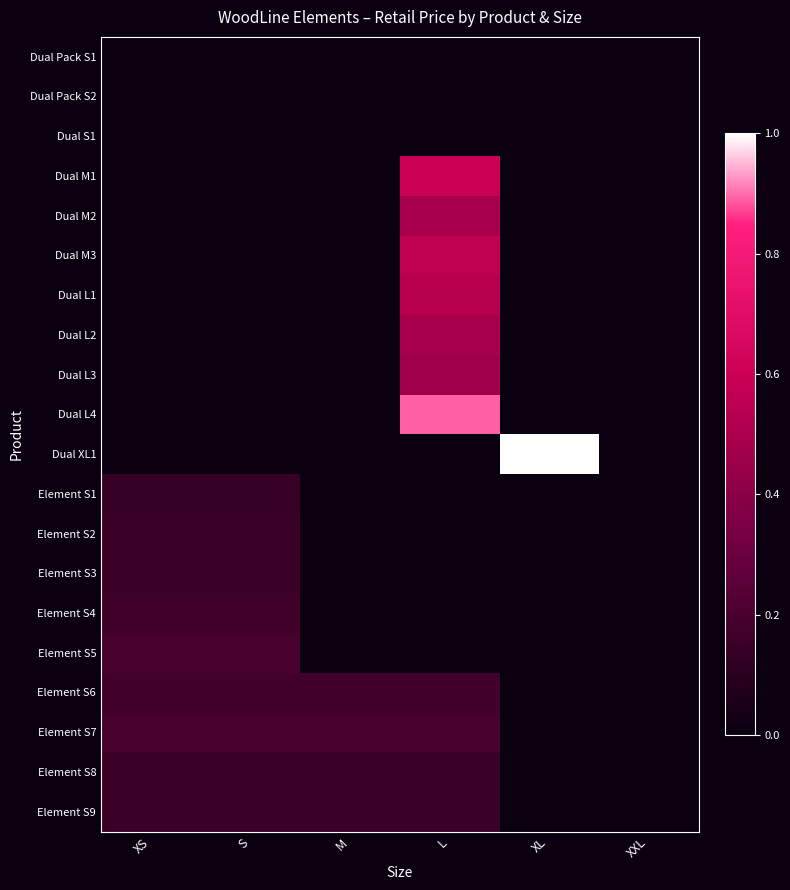

Rank the series at S from highest to lowest value.

Element S5, Element S7, Element S6, Element S4, Element S2, Element S3, Element S8, Element S9, Element S1, Dual Pack S1, Dual Pack S2, Dual S1, Dual M1, Dual M2, Dual M3, Dual L1, Dual L2, Dual L3, Dual L4, Dual XL1